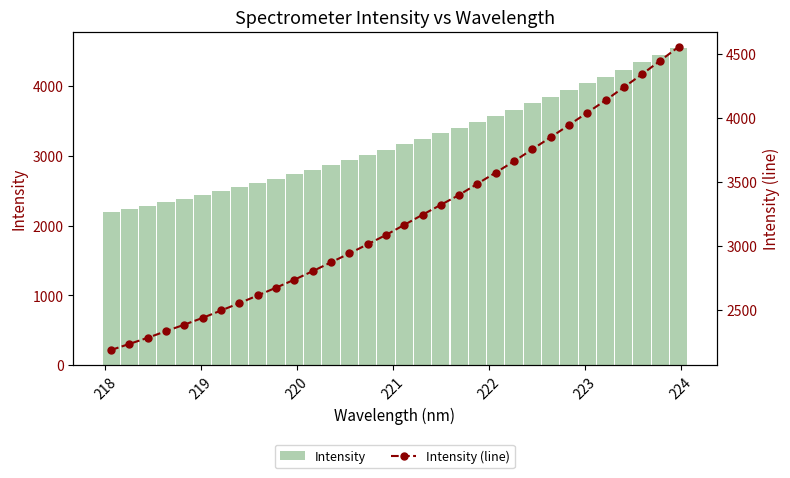

Which series has the largest total across all categories?

Intensity